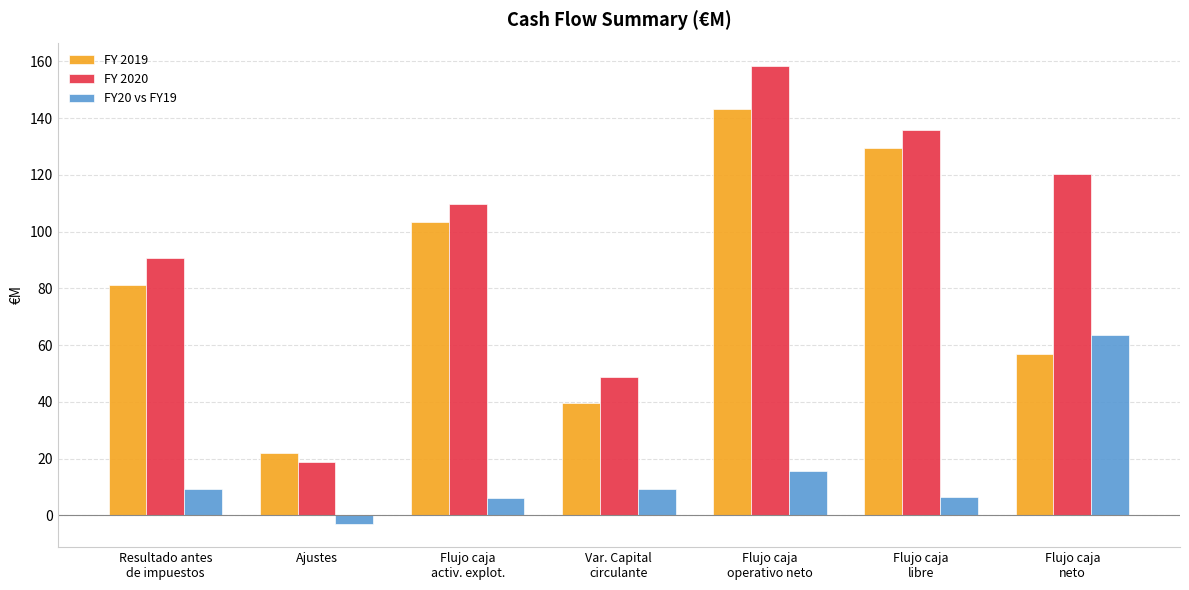

What is the minimum value shown in the chart?

-3.1